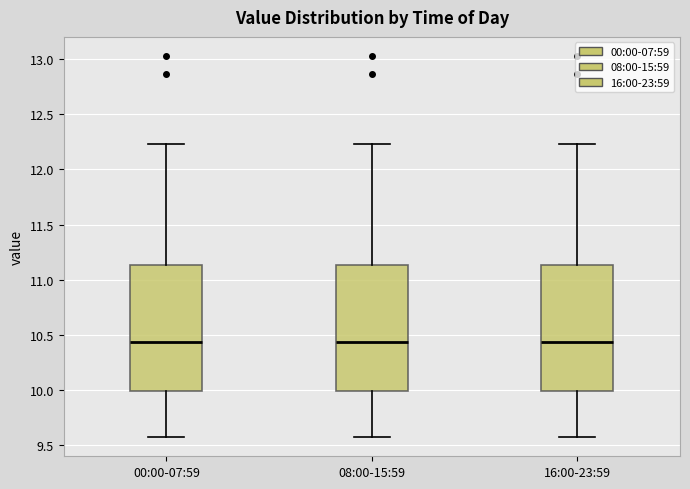

Where is the upper edge of the box for 08:00-15:59 on the y-axis? The values are not printed on the chart, so give them approximately, as read against the axis.

11.15